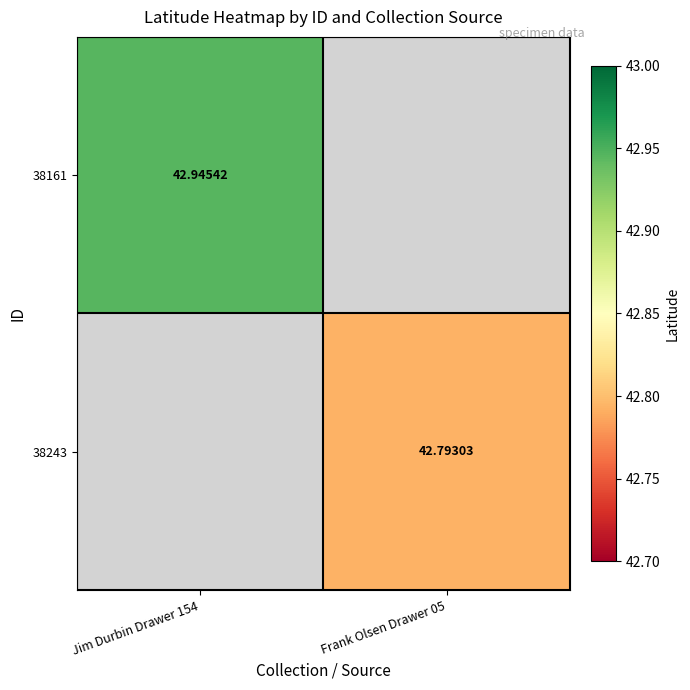

What is the maximum value shown in the chart?

42.9